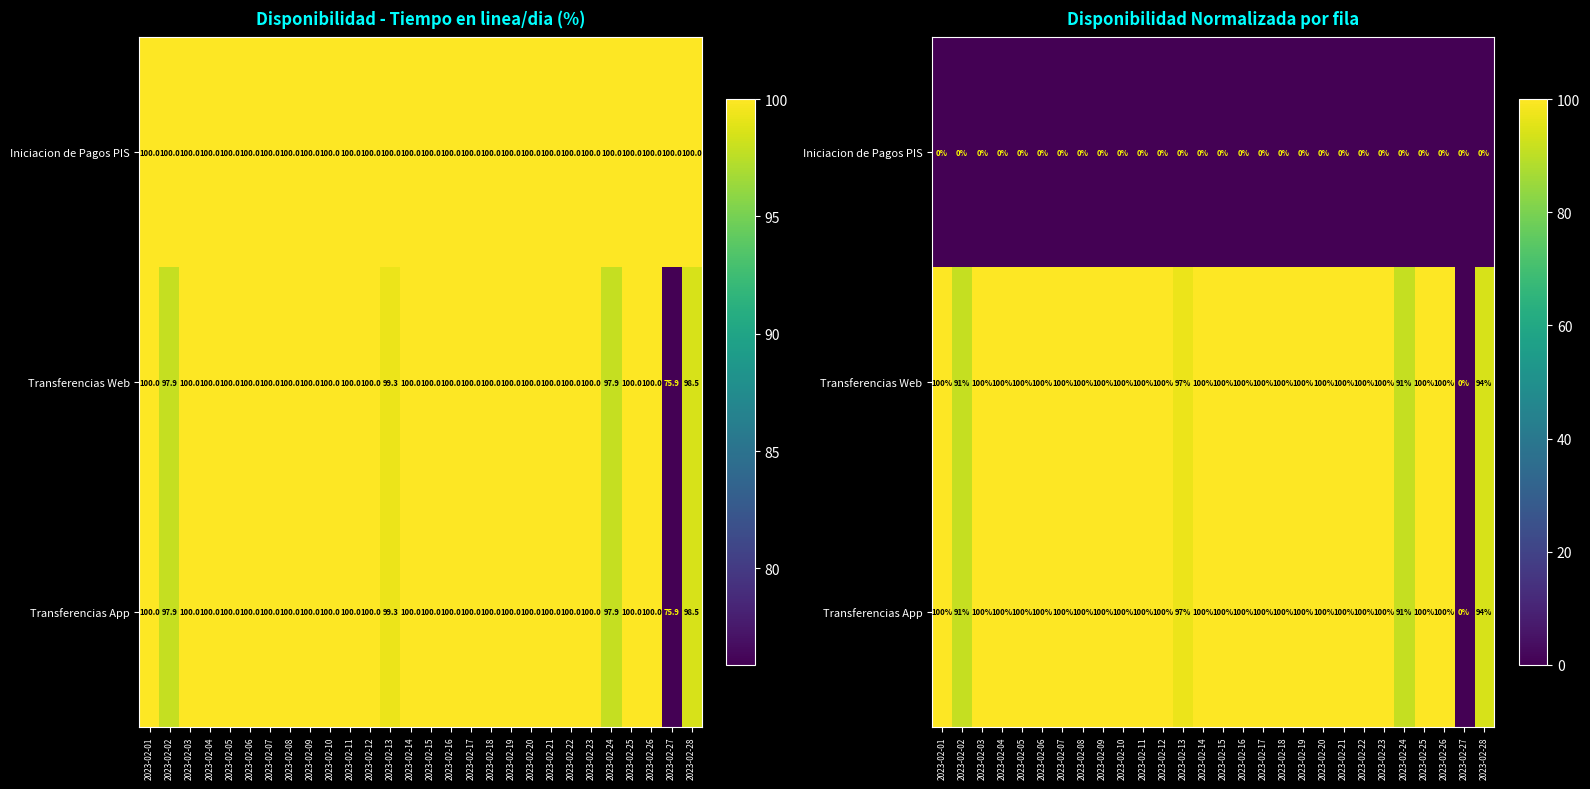

How many categories are shown in the chart?

28